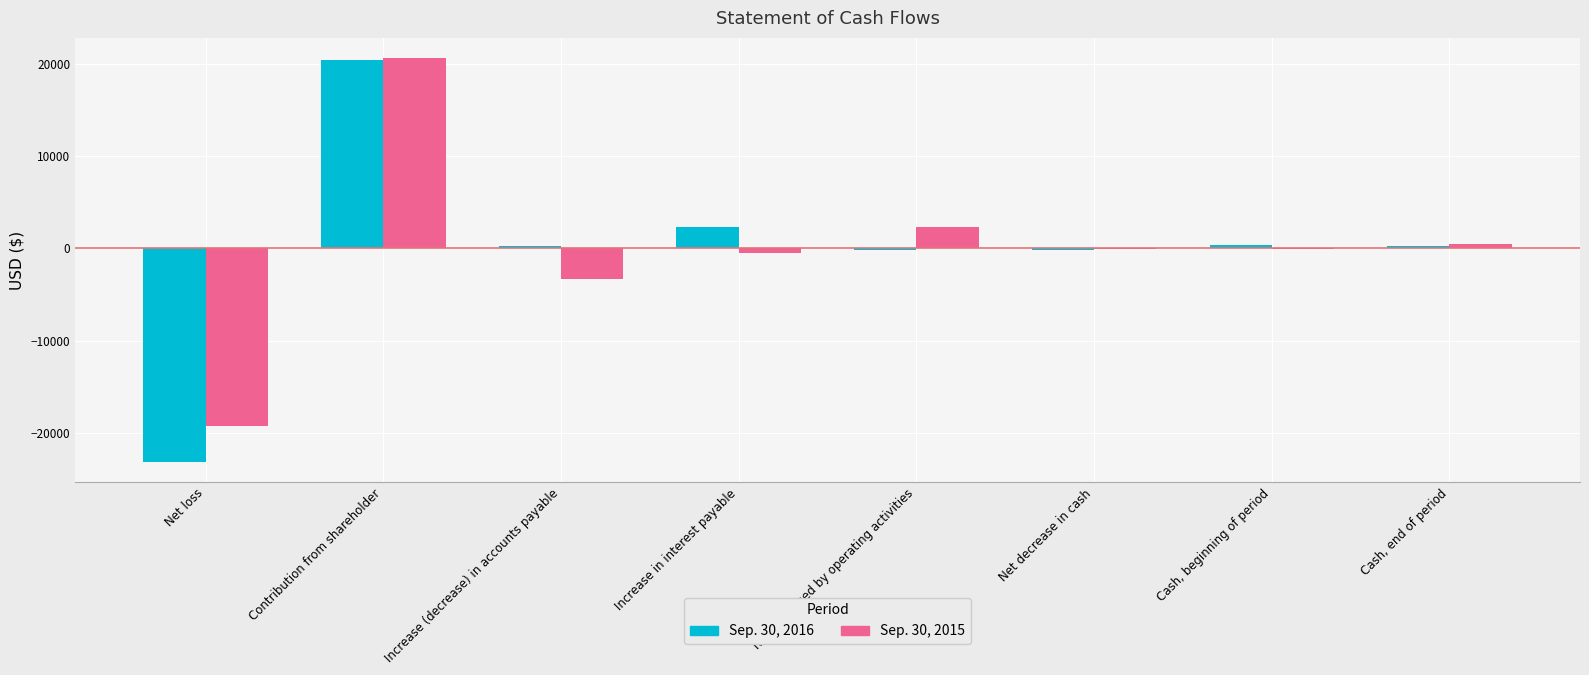

Which category has the highest value in the Sep. 30, 2015 series?

Contribution from shareholder